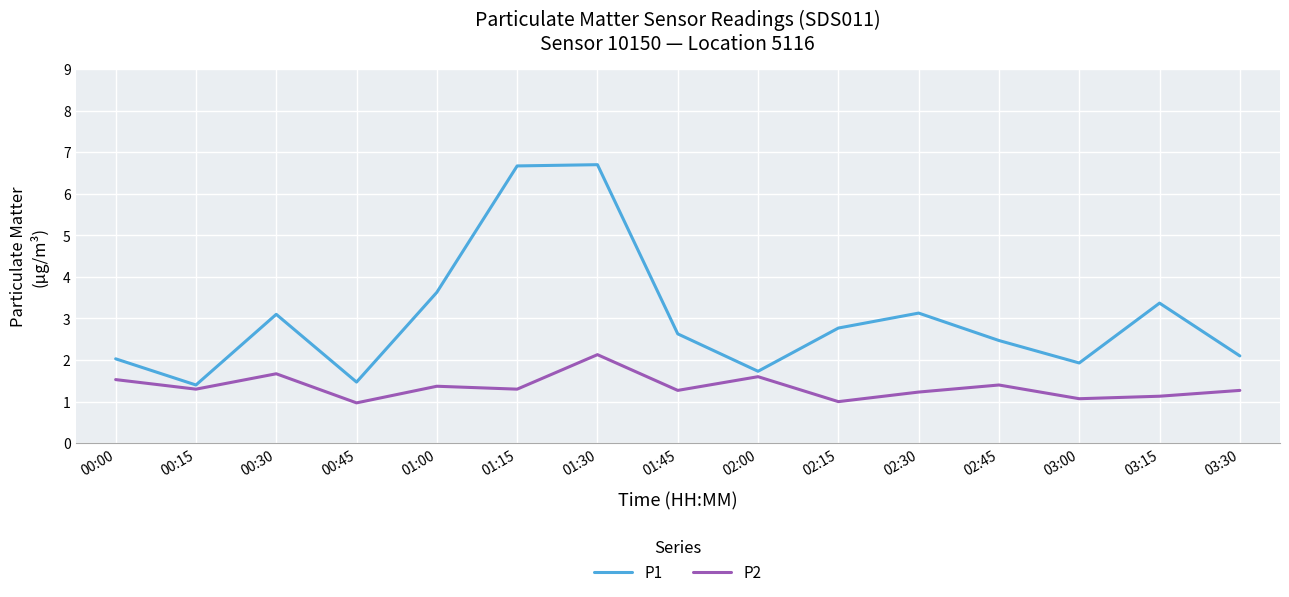

What is the spread (max minus min) of values at 03:15?

2.2